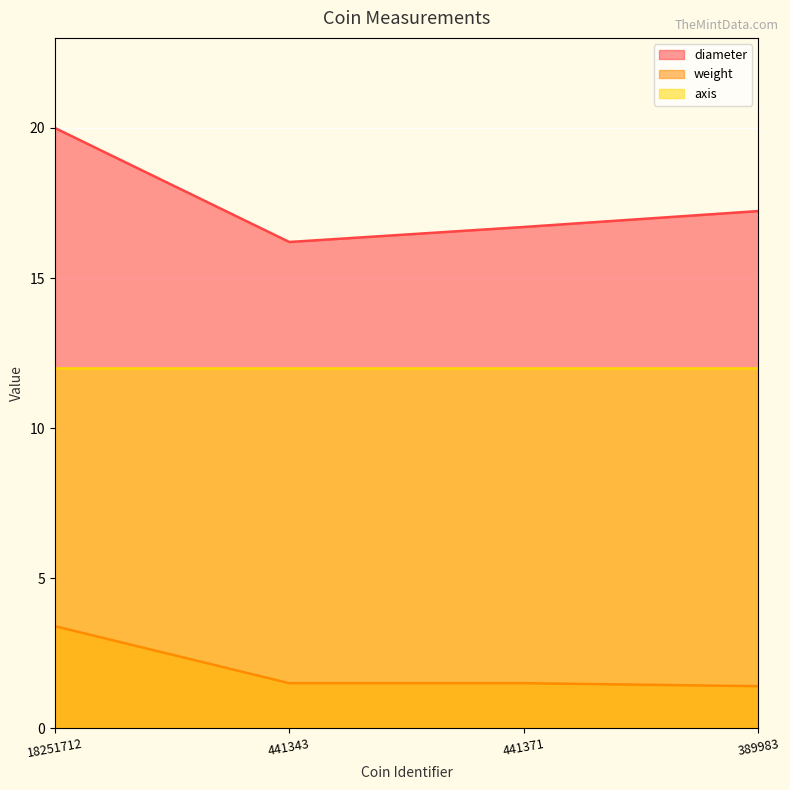

True or false: weight has more than 2 points higher than both neighbors.

False